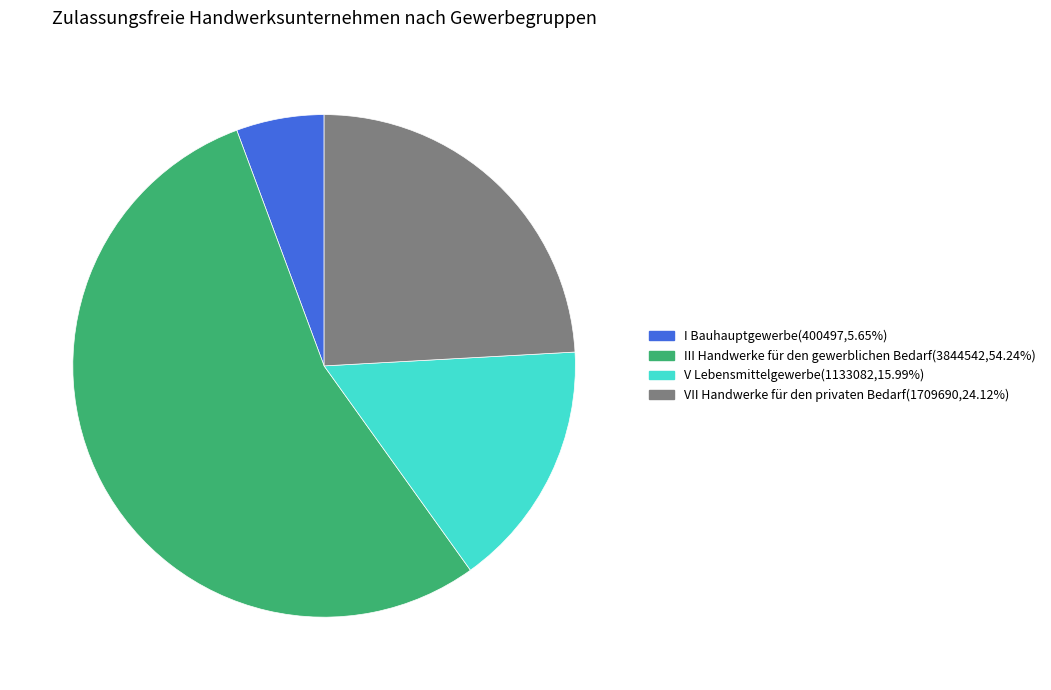

Is V Lebensmittelgewerbe the majority of the pie?

No